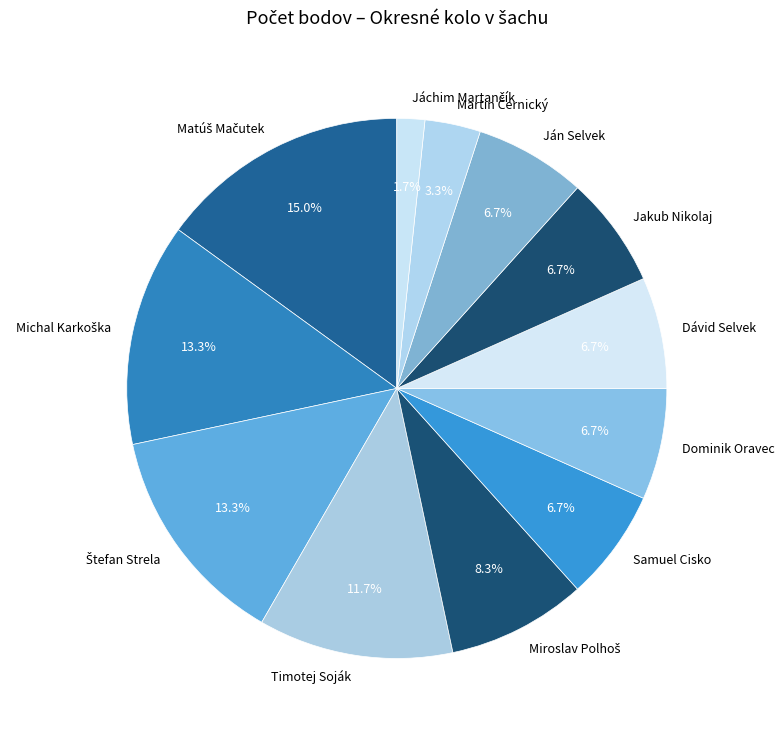

Approximately how many times larger is the value at Jakub Nikolaj compared to Ján Selvek?

1.0